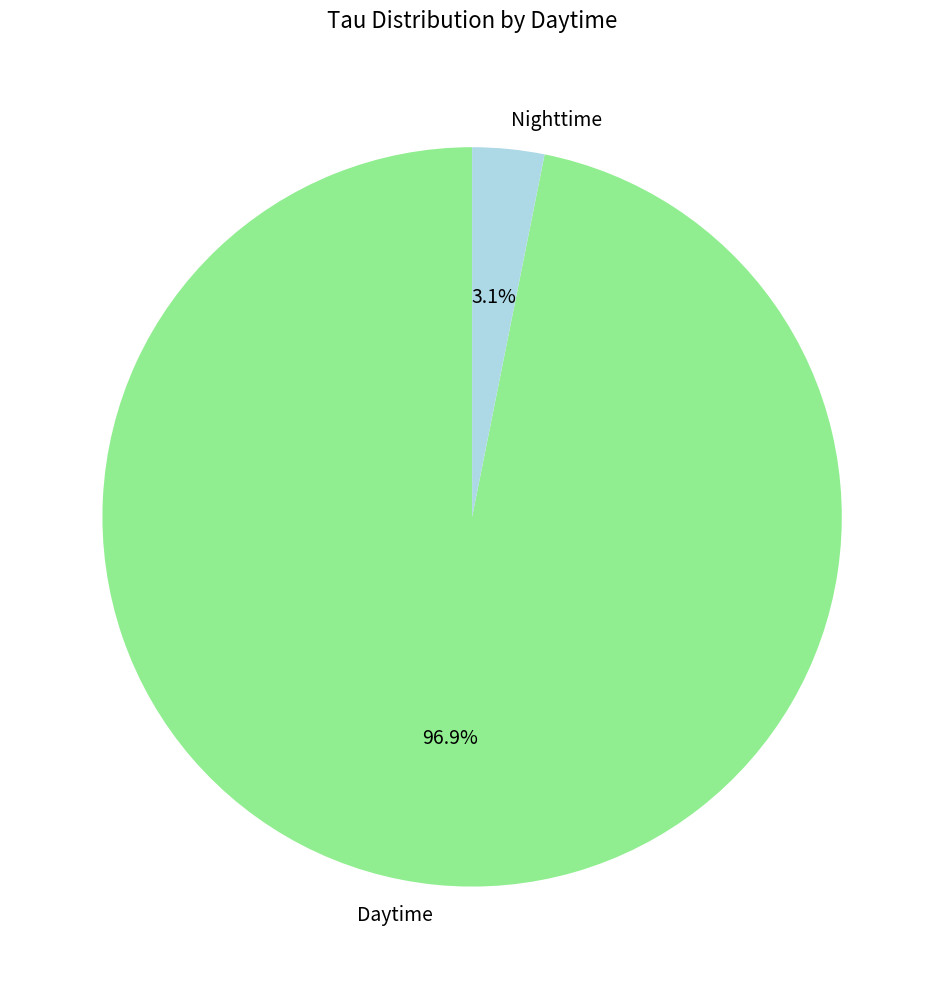

Which has a higher value, Nighttime or Daytime?

Daytime